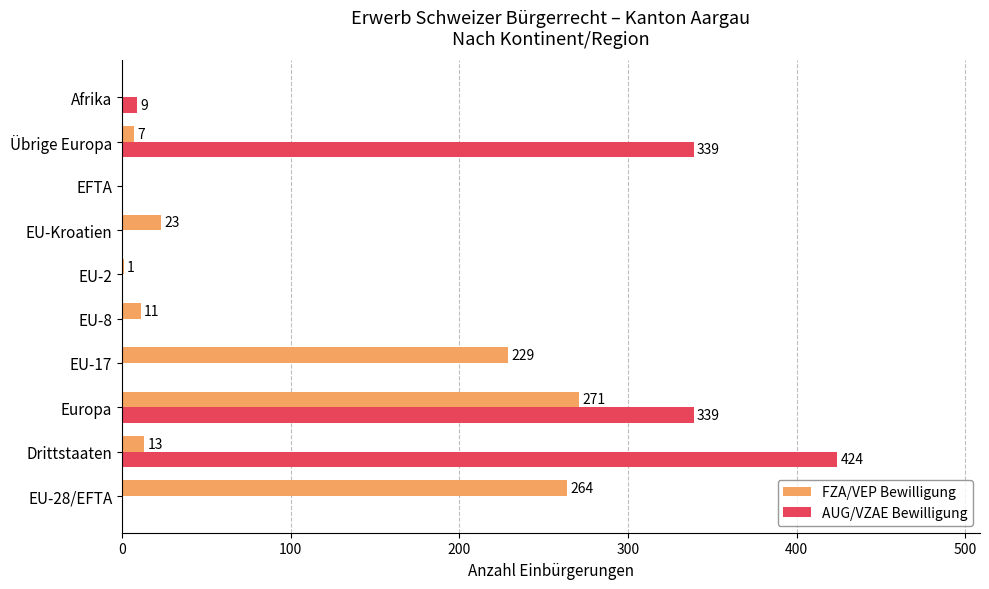

Read the AUG/VZAE Bewilligung value at Europa, to the nearest 50.

350